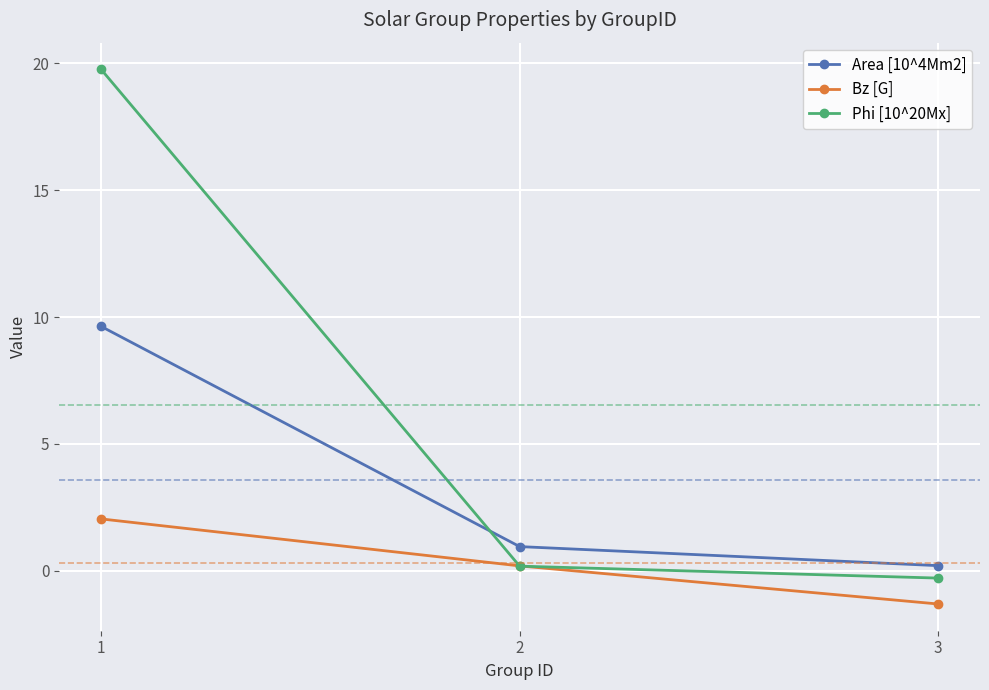

Is it true that Area [10^4Mm2] equals 9.6 at 1?

True